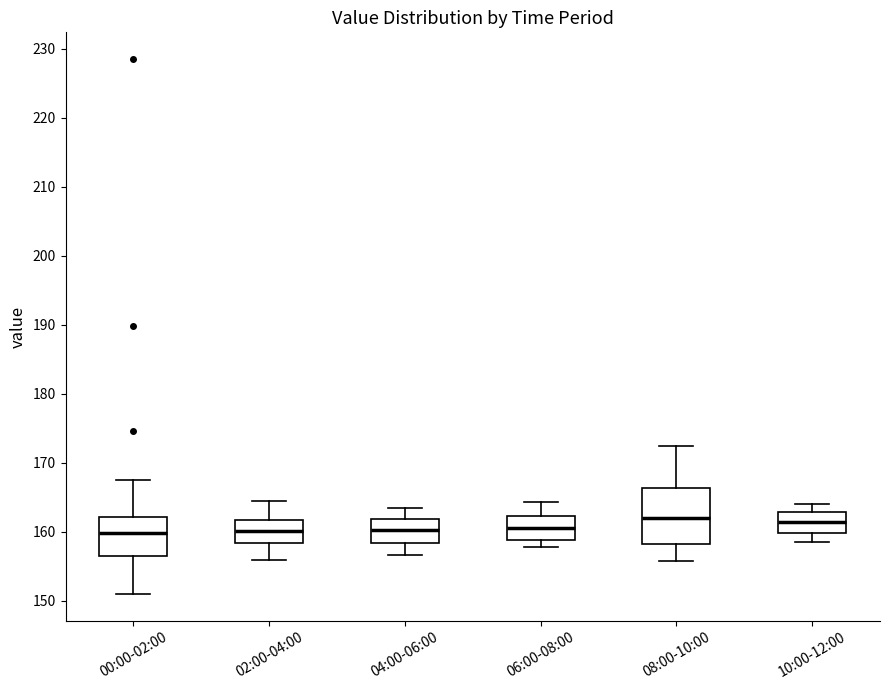

Comparing the boxes themselves (not the whiskers), which one is the tallest?

08:00-10:00